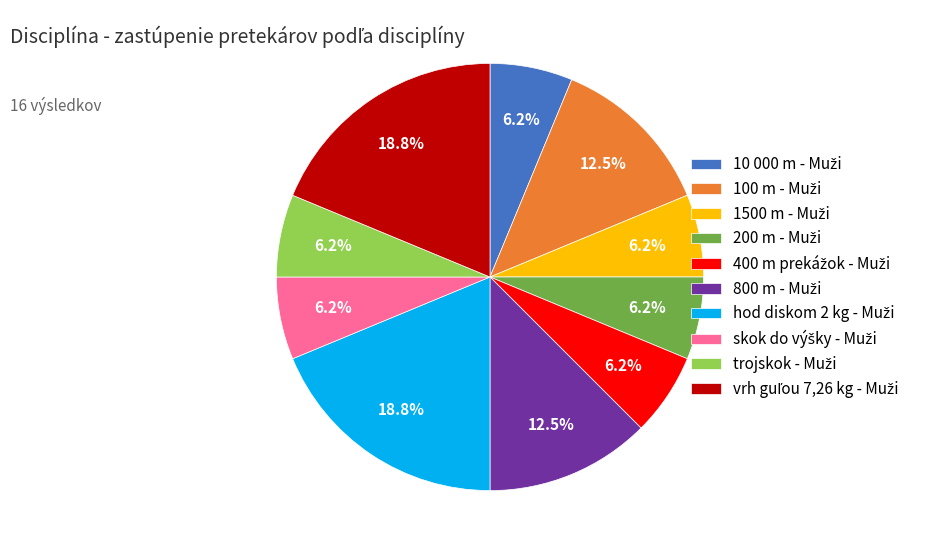

Count the number of slices in the pie.

10